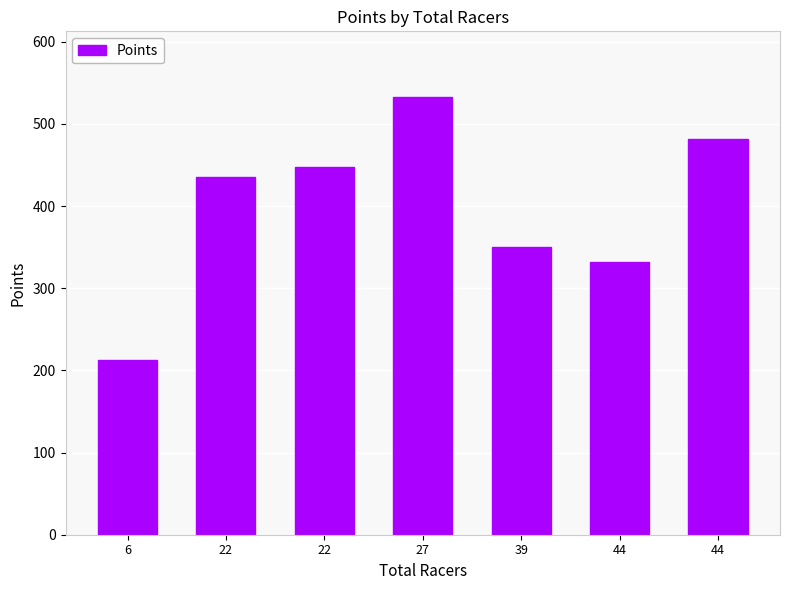

Rank the categories by value from lowest to highest.

6, 44, 39, 22, 22, 44, 27